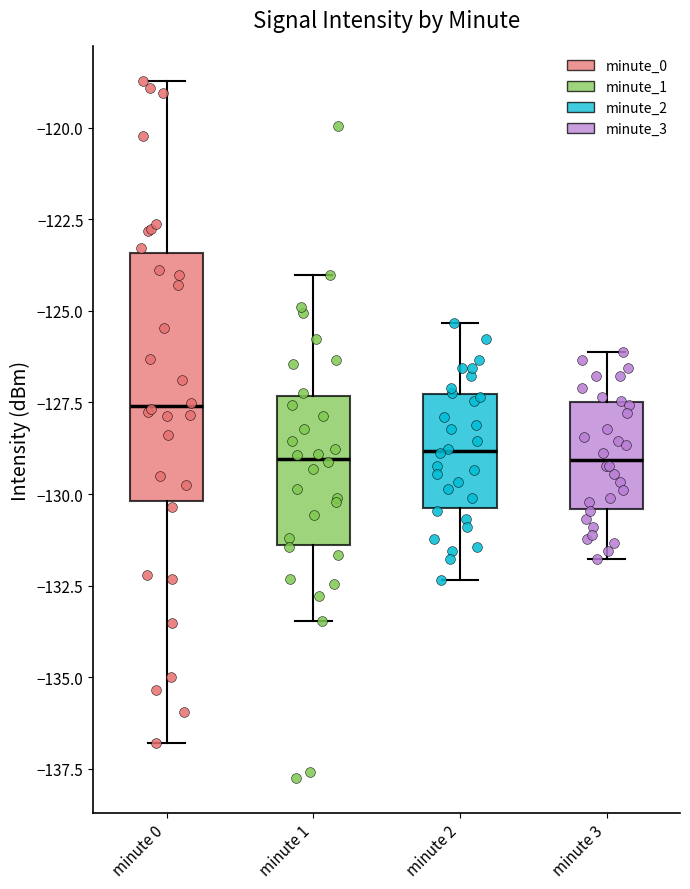

Where does the median line of the box for minute 3 sit on the y-axis? The values are not printed on the chart, so give them approximately, as read against the axis.

-129.0